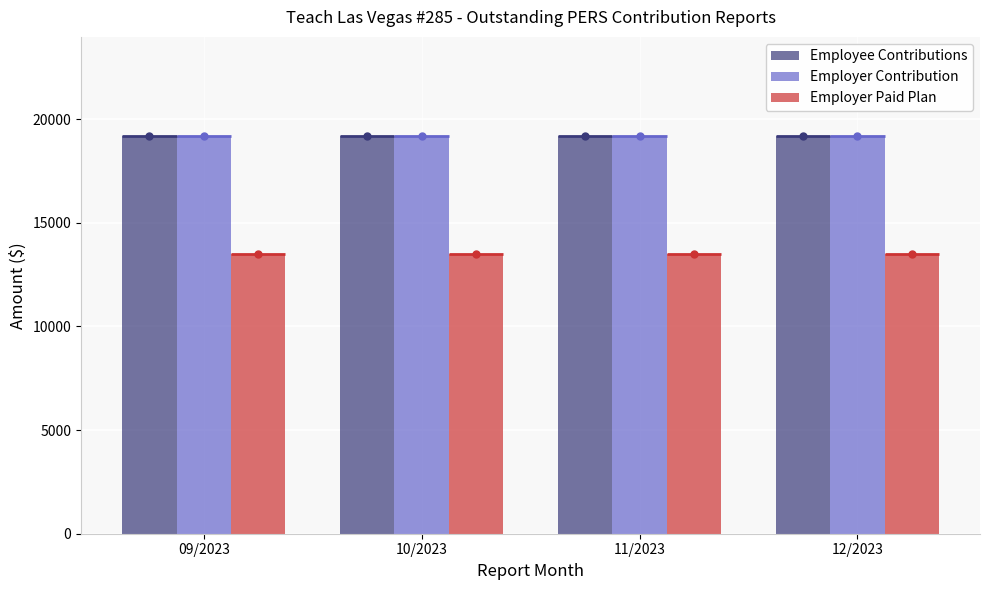

What value does the Employer Paid Plan series have at 12/2023?

13482.7